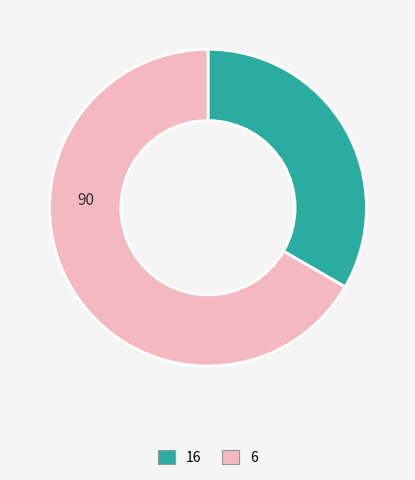

Count the number of slices in the pie.

2